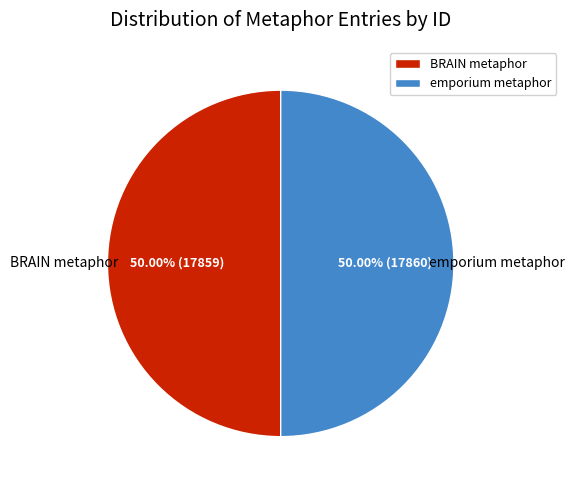

True or false: emporium metaphor accounts for 50% of the total.

True